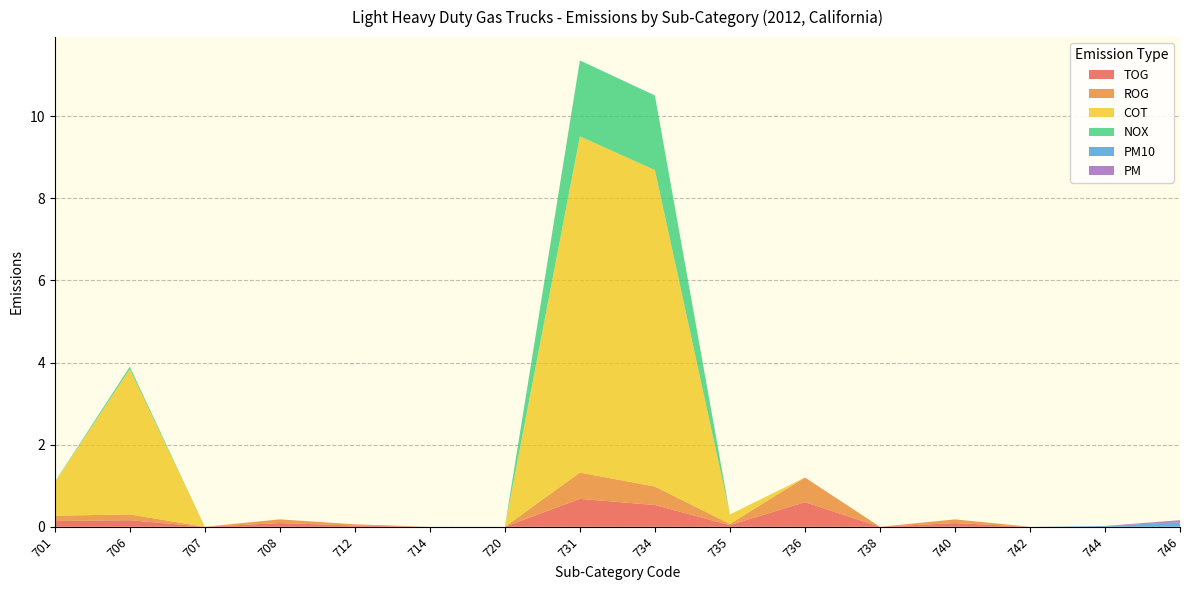

Reading left to right, transcribe all the data shown in this chart.

TOG: 0.1	0.2	0.0	0.1	0.0	0.0	0.0	0.7	0.5	0.0	0.6	0.0	0.1	0.0	0.0	0.0
ROG: 0.1	0.1	0.0	0.1	0.0	0.0	0.0	0.6	0.5	0.0	0.6	0.0	0.1	0.0	0.0	0.0
COT: 0.8	3.5	0.0	0.0	0.0	0.0	0.0	8.2	7.7	0.2	0.0	0.0	0.0	0.0	0.0	0.0
NOX: 0.0	0.1	0.0	0.0	0.0	0.0	0.0	1.9	1.8	0.0	0.0	0.0	0.0	0.0	0.0	0.0
PM10: 0.0	0.0	0.0	0.0	0.0	0.0	0.0	0.0	0.0	0.0	0.0	0.0	0.0	0.0	0.0	0.1
PM: 0.0	0.0	0.0	0.0	0.0	0.0	0.0	0.0	0.0	0.0	0.0	0.0	0.0	0.0	0.0	0.1